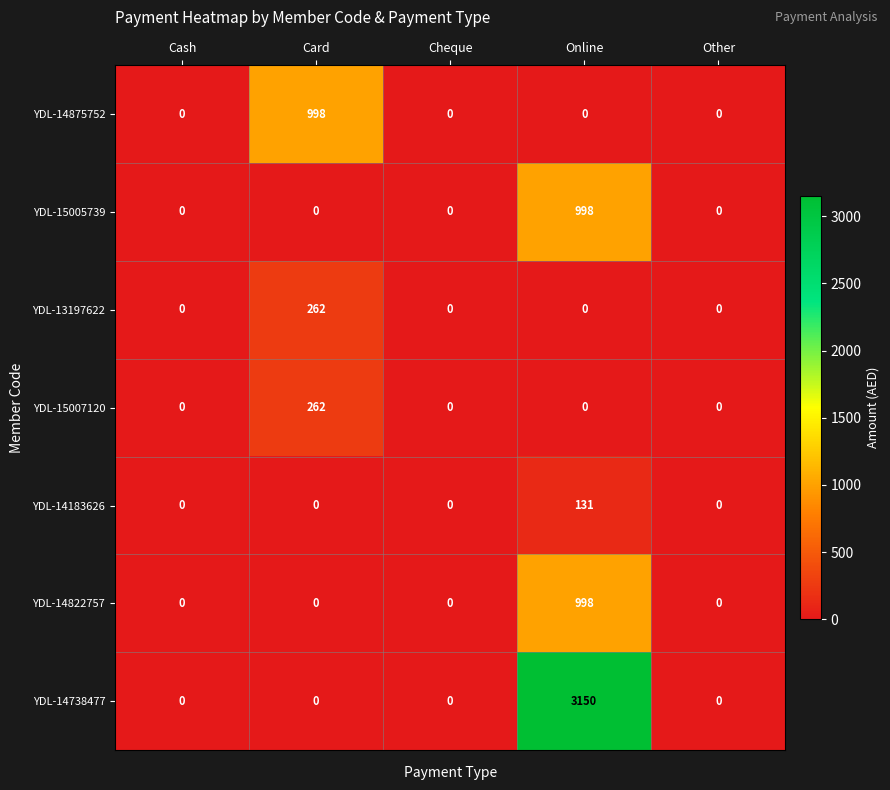

What is the highest value of the YDL-14822757 series?

998